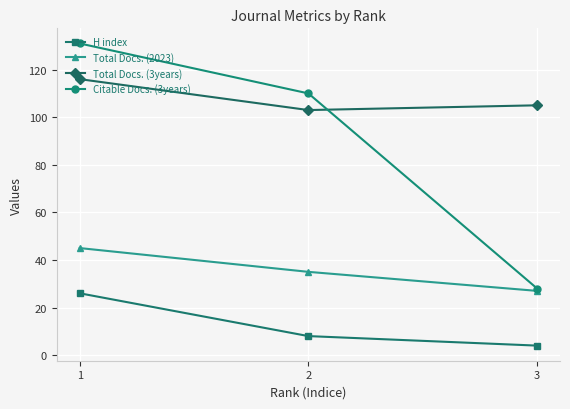

What is the value of the H index point at the 1st from the left?

26